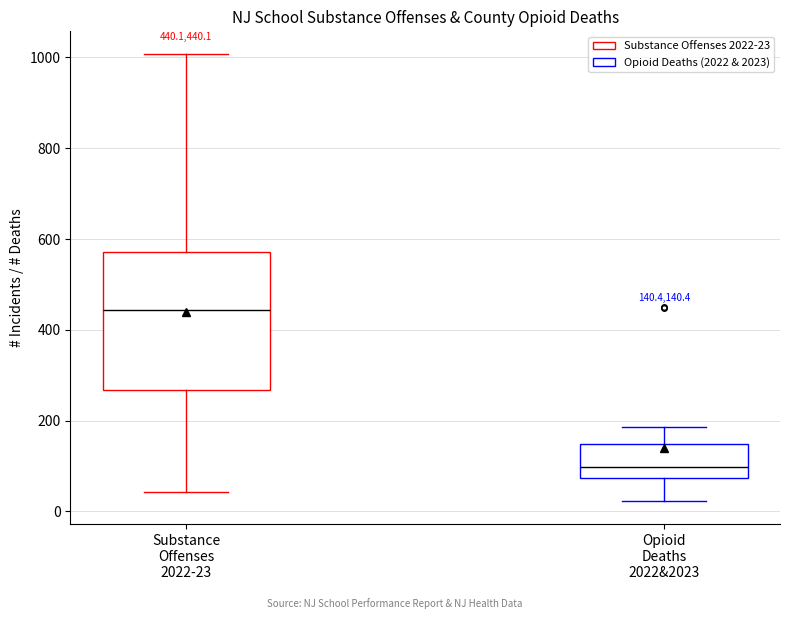

Which box's median line is the highest?

Substance Offenses 2022-23